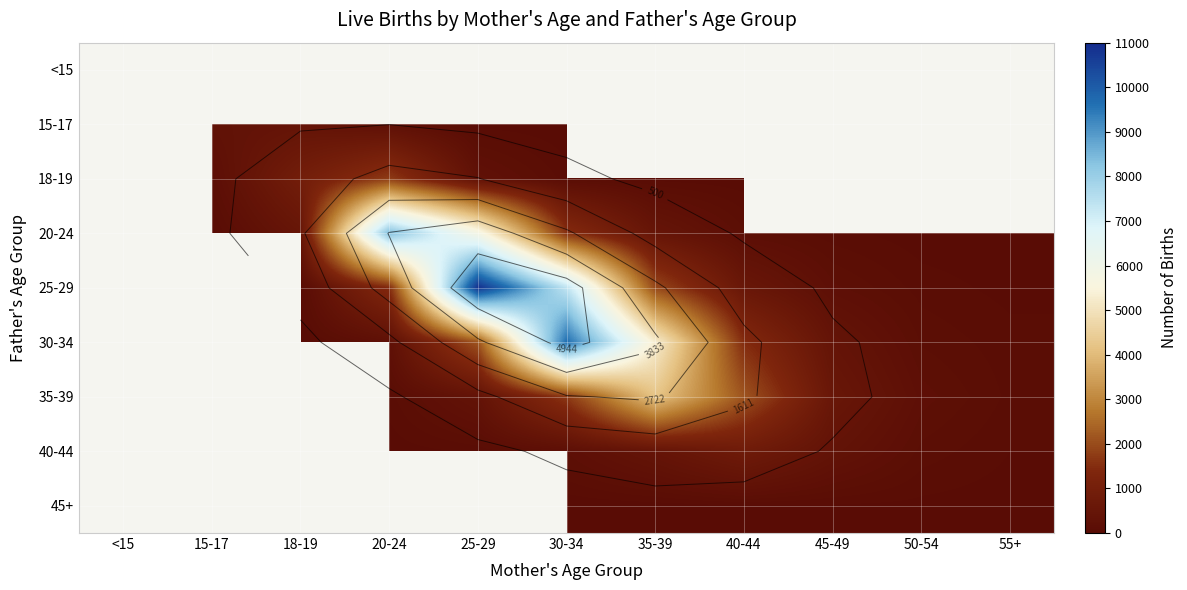

What is the maximum value shown in the chart?

10831.0